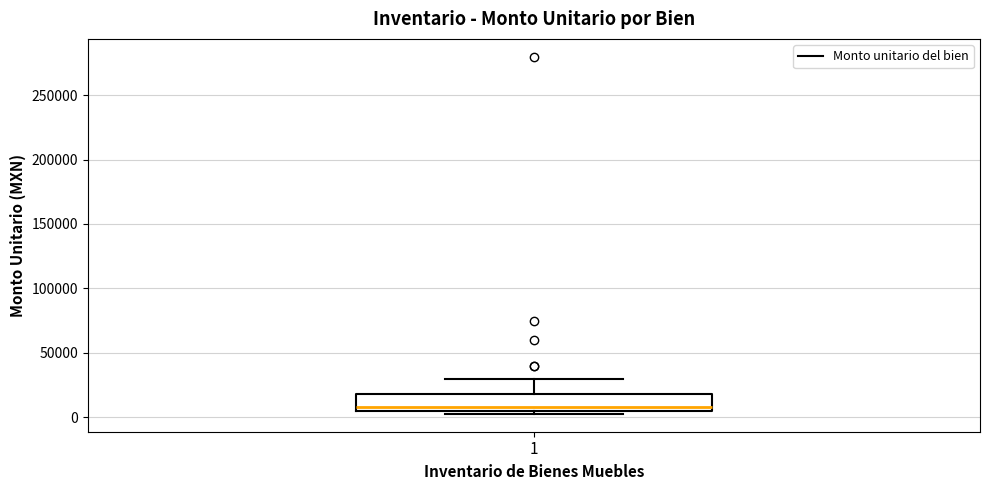

Transcribe this box plot: give where the median line is, the range the box spans, and where the two whiskers end, as read against the y-axis. The values are not printed on the chart, so give them approximately, as read against the axis.

median 10000, box 5000 to 20000, whiskers 0 to 30000